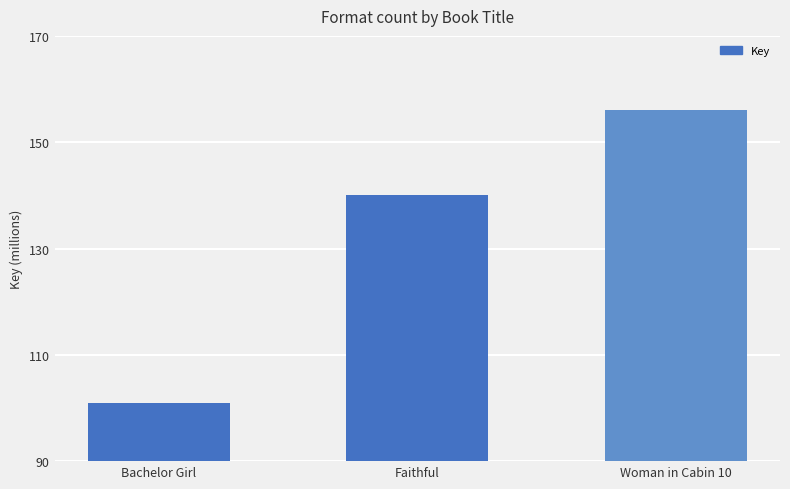

Between Faithful and Woman in Cabin 10, which is larger?

Woman in Cabin 10